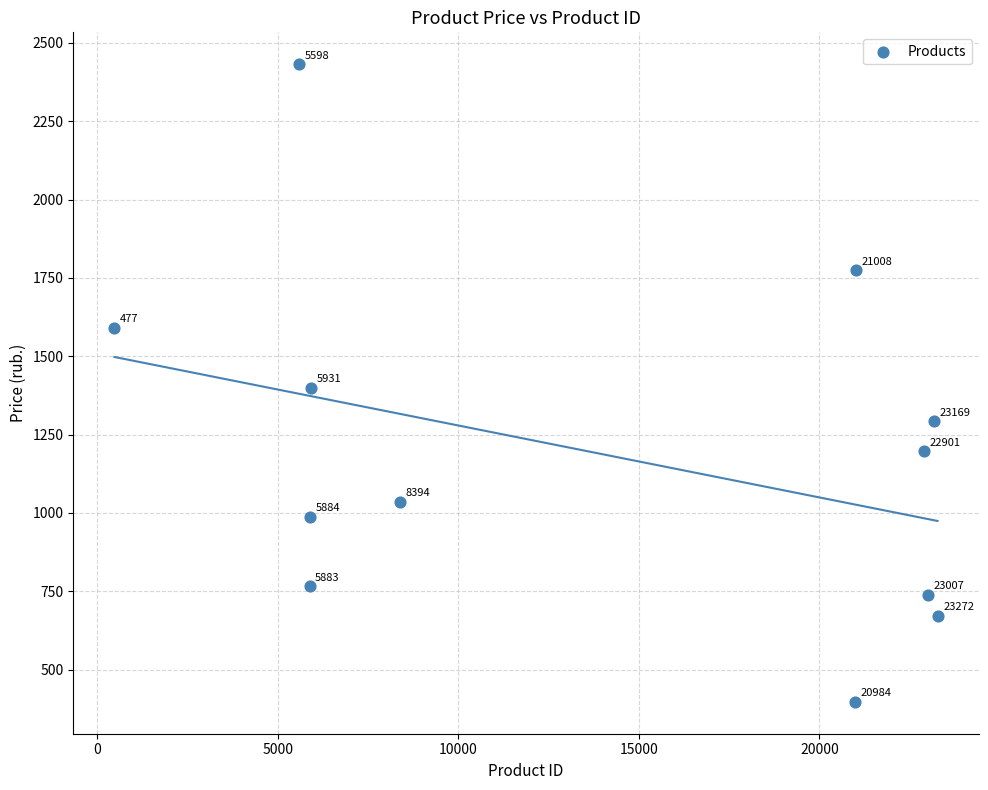

What is the average X value?

13875.7